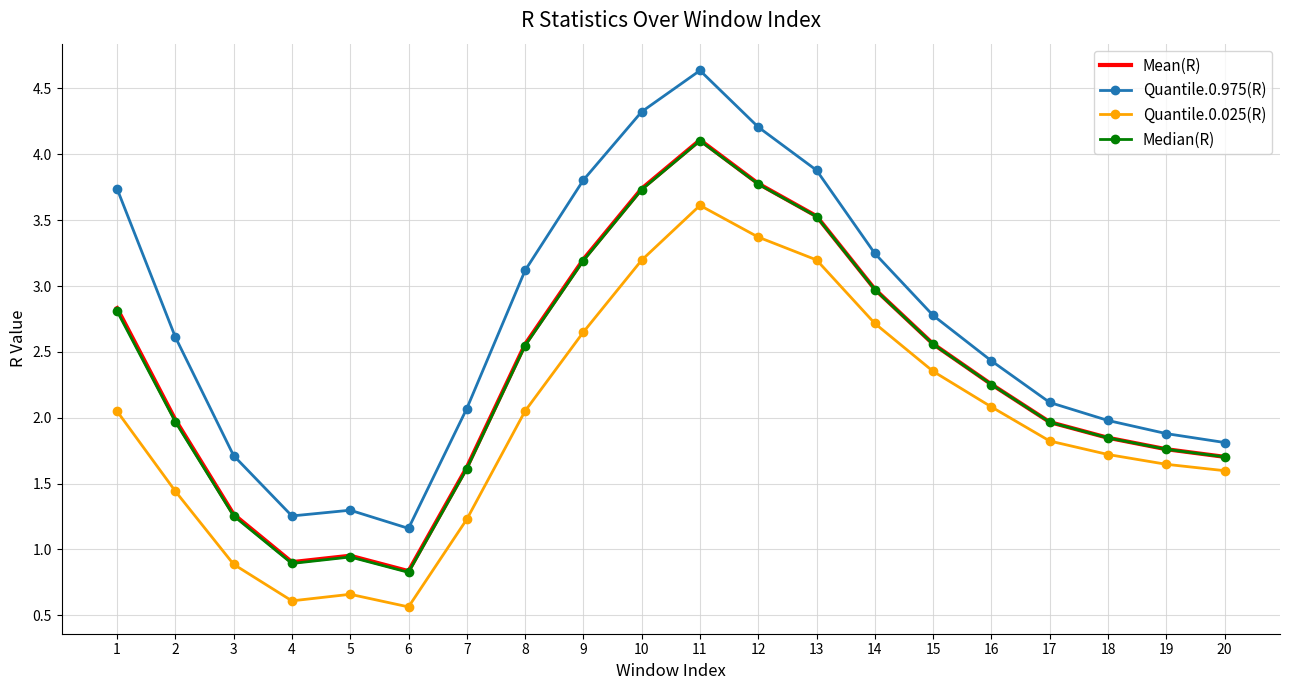

The Quantile.0.025(R) series shows 4.6 at 9. True or false?

False